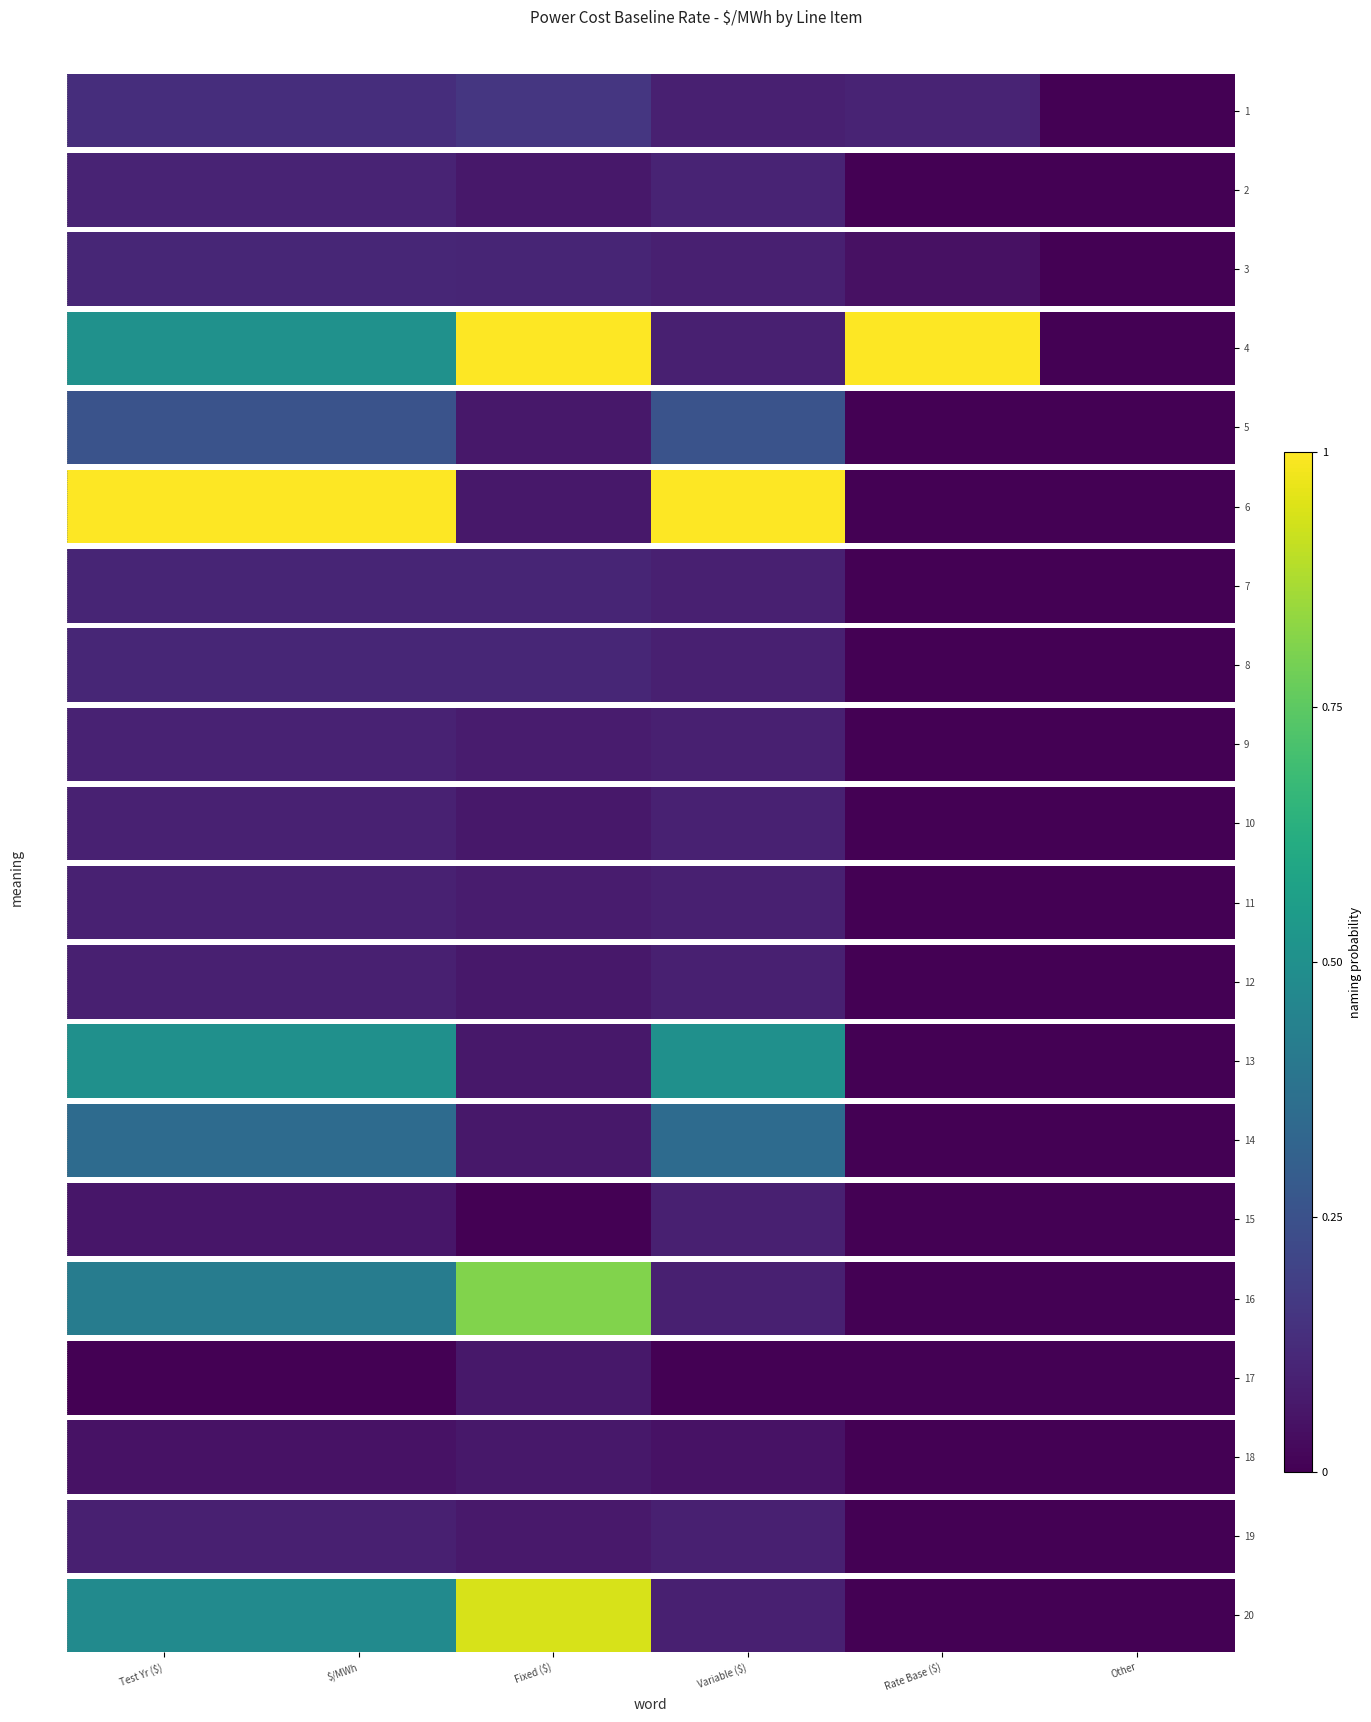

What is the difference between the values at Fixed ($) and Rate Base ($)?

0.9